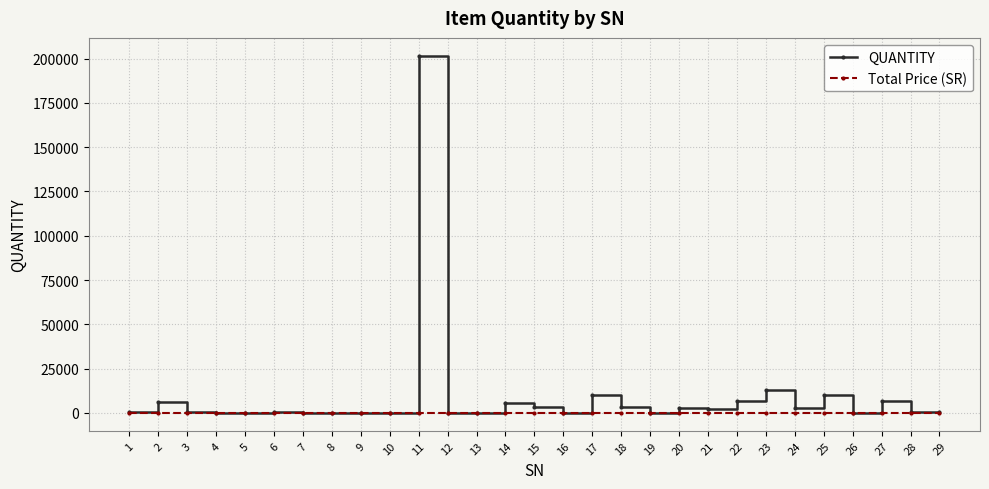

Is this an area chart (filled region under the line)?

No